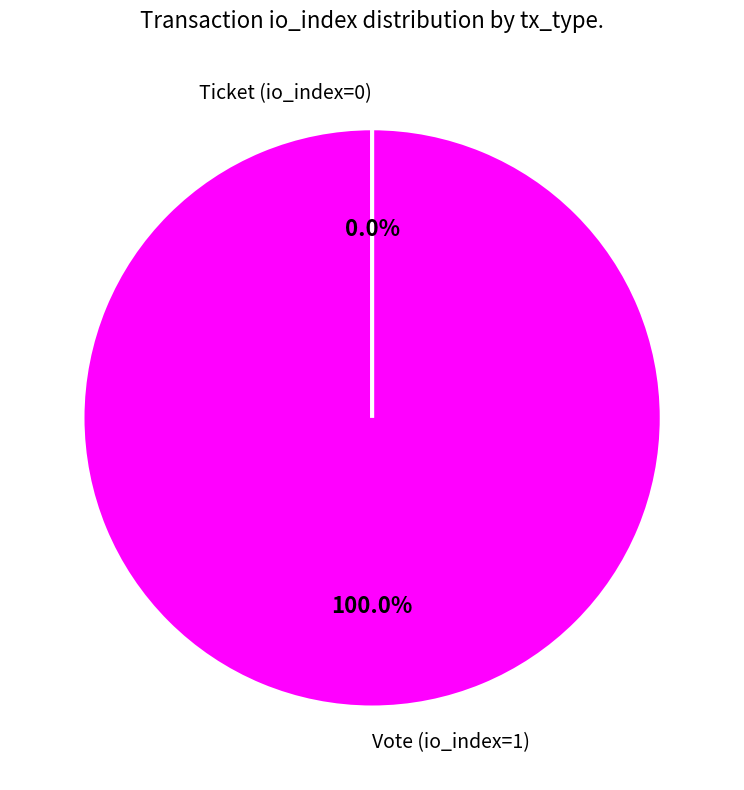

What percentage is the Vote (io_index=1) slice, to the nearest percent?

100%